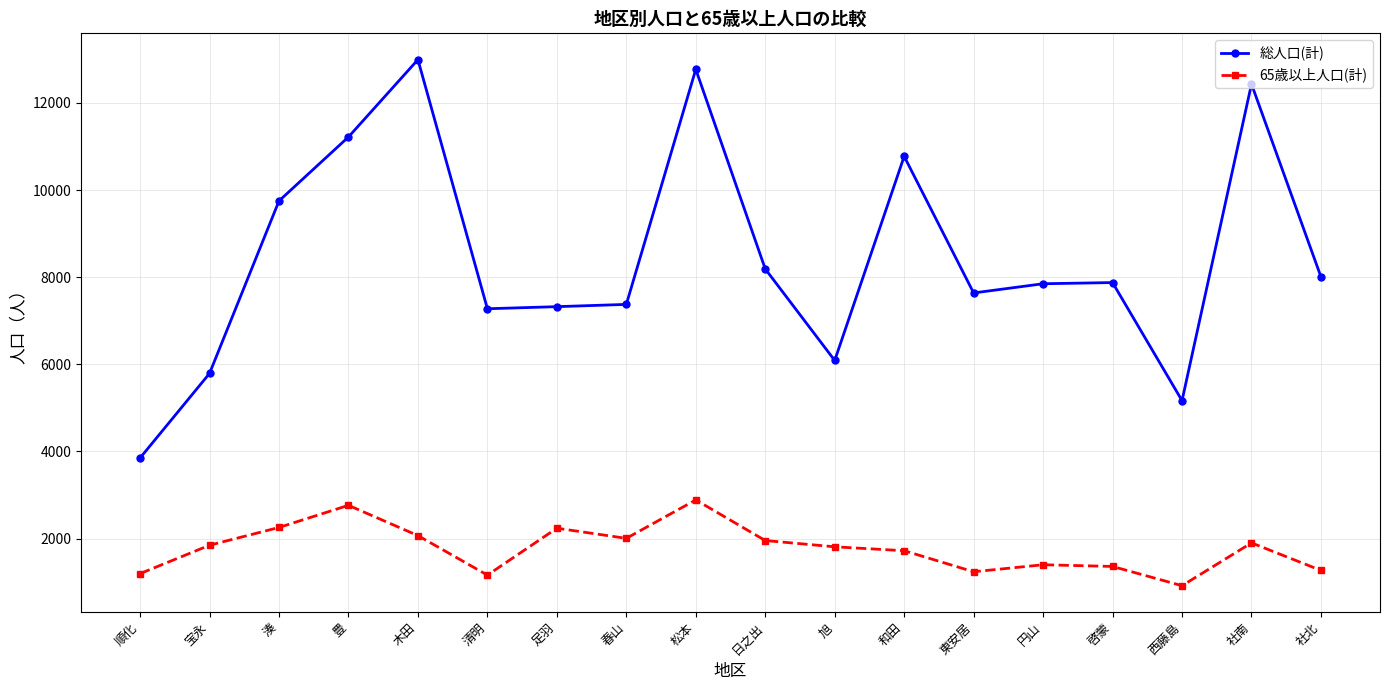

The 総人口(計) series shows 2140 at 社北. True or false?

False